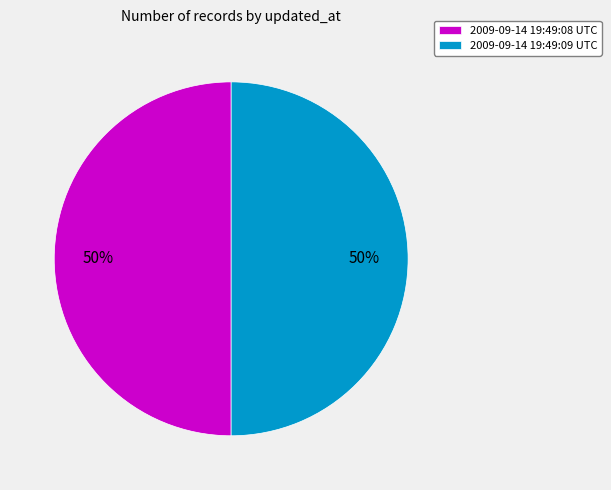

True or false: 2009-09-14 19:49:09 UTC accounts for 41% of the total.

False